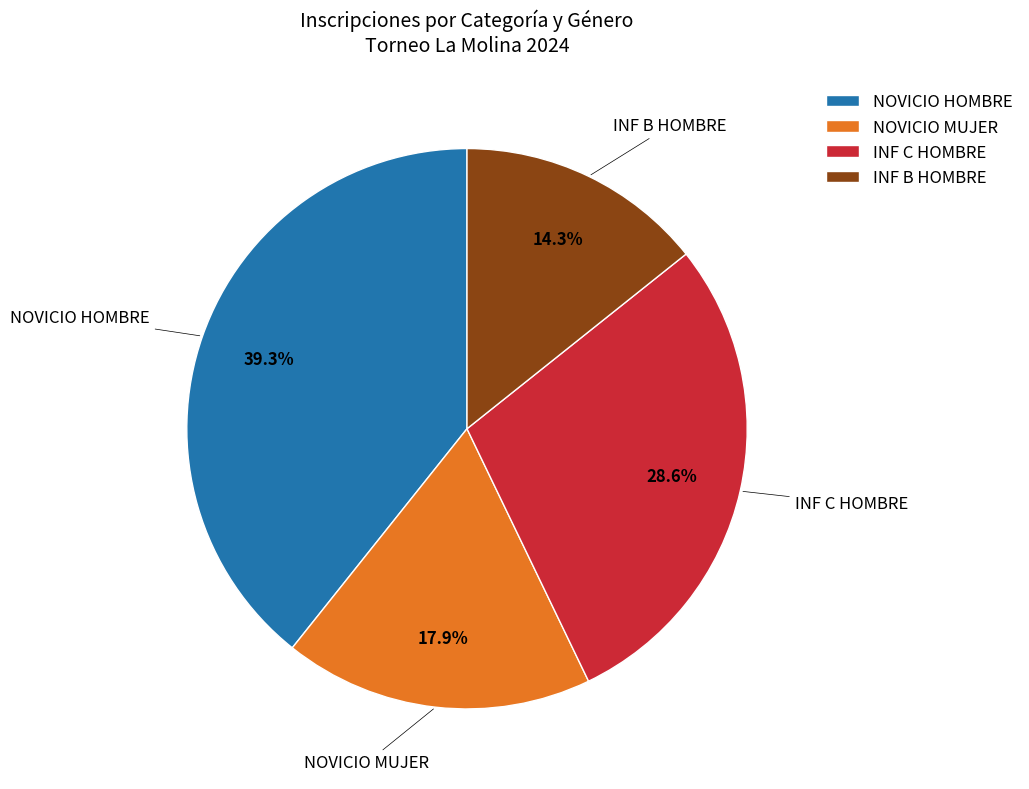

Approximately how many times larger is the value at INF B HOMBRE compared to INF C HOMBRE?

0.5